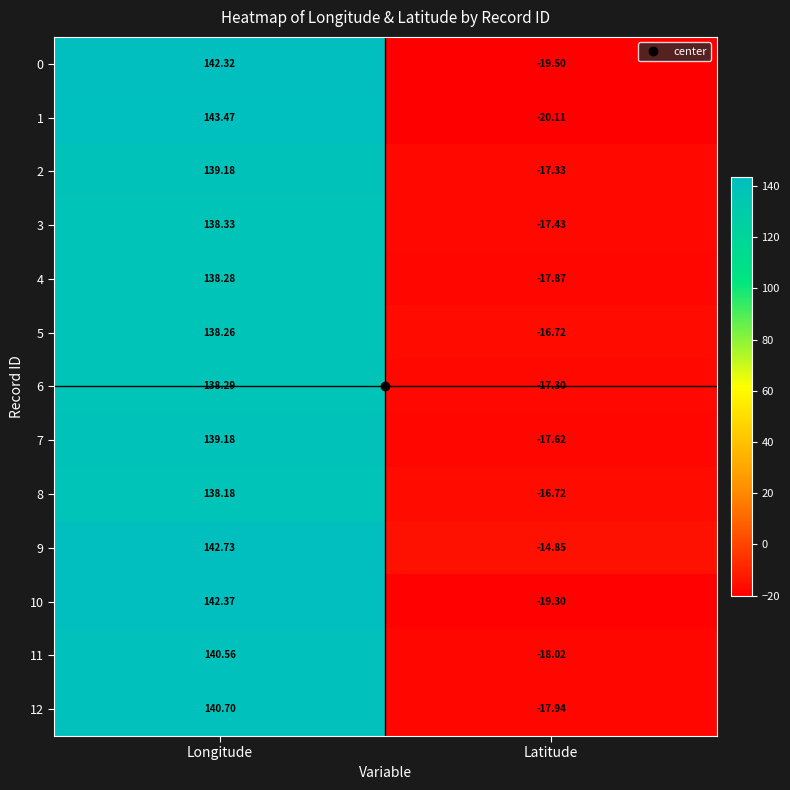

List the labels in order of 12 value, smallest first.

Latitude, Longitude